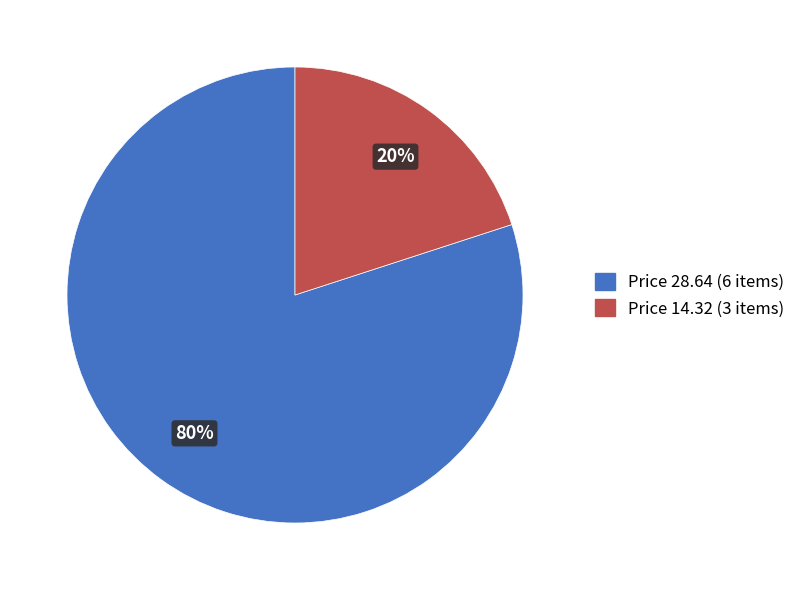

To the nearest percent, what is the difference between the largest and smallest slice percentages?

60%